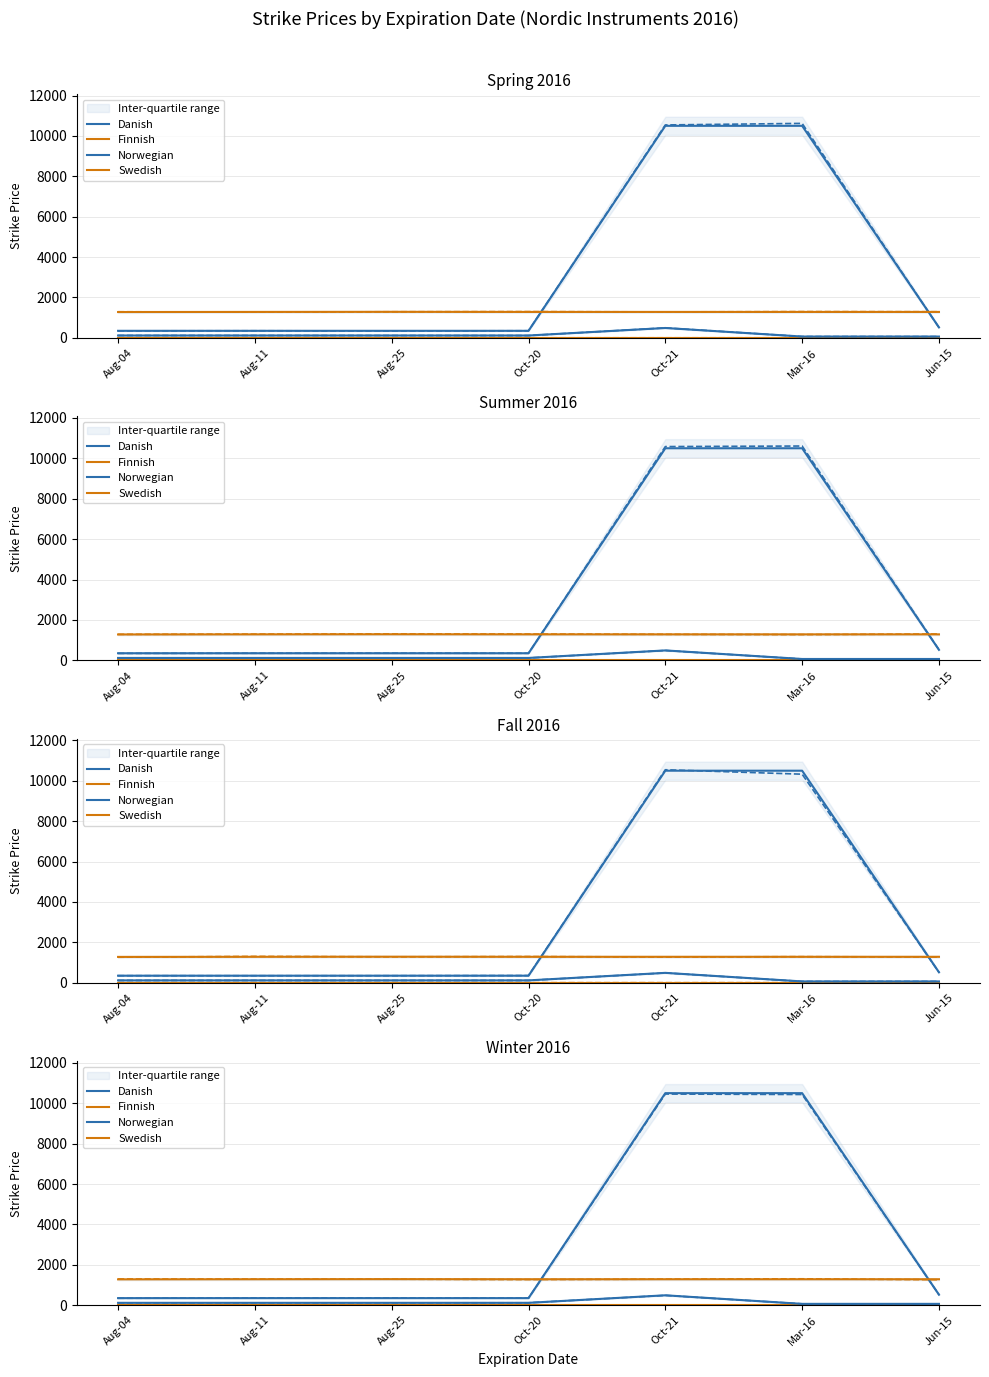

True or false: Norwegian and Danish cross at least once.

False